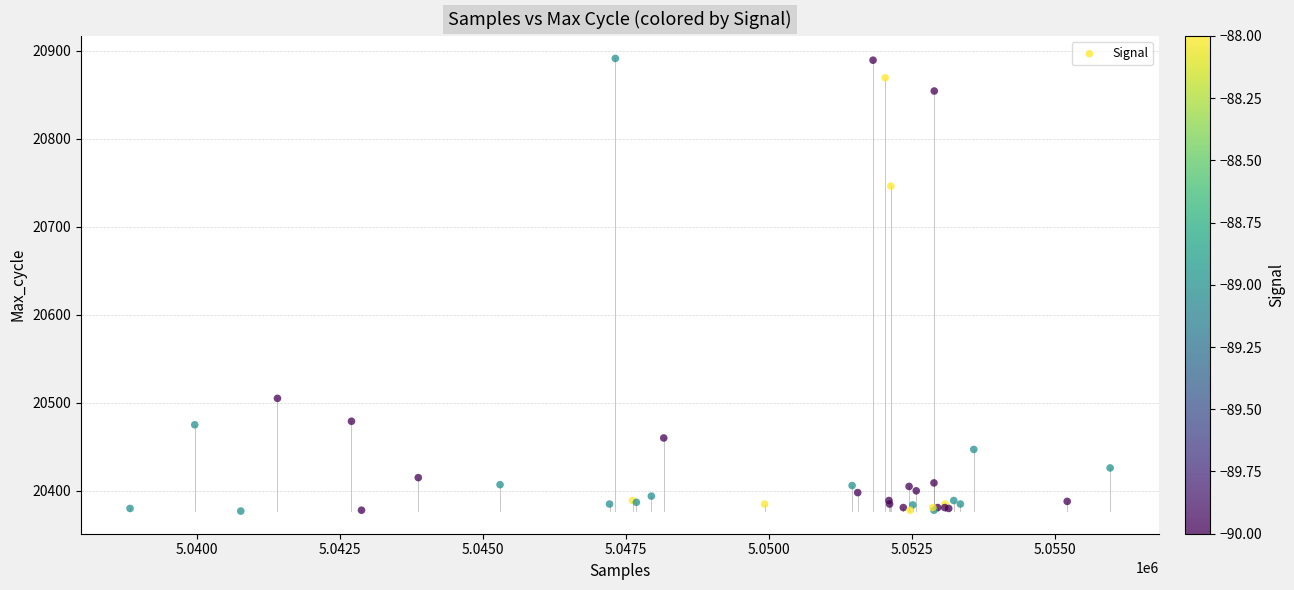

What Y value in the scatter plot is closest to 20634?

20746